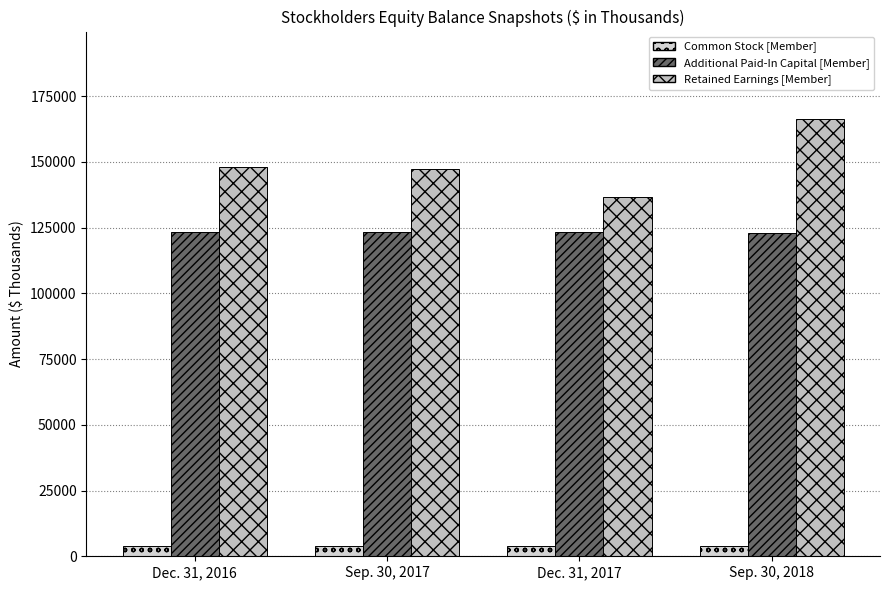

Does the chart contain any negative values?

No